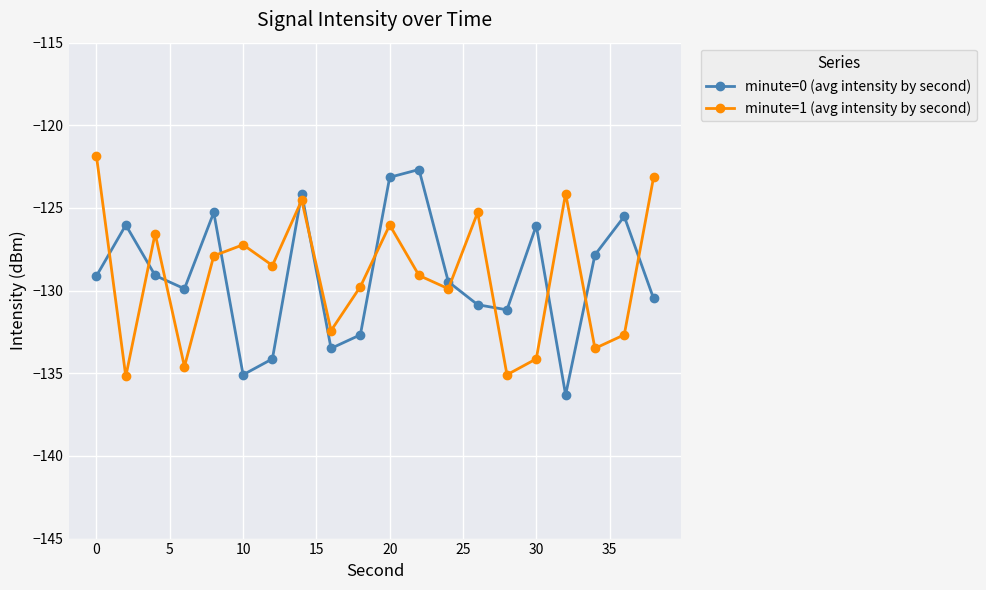

In minute=0 (avg intensity by second), how many points are higher than both neighbors (excluding endpoints)?

6